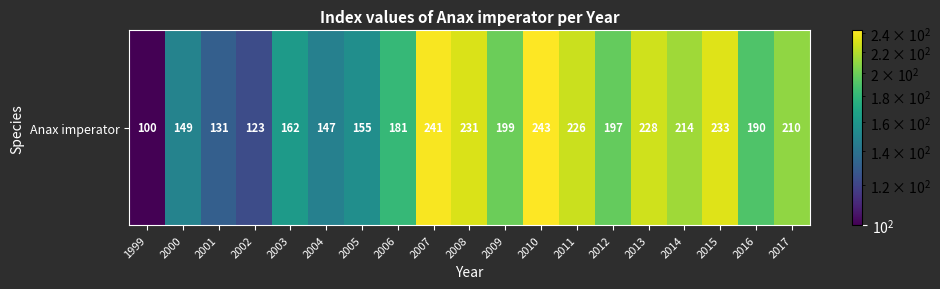

Rank the categories by value from highest to lowest.

2010, 2007, 2015, 2008, 2013, 2011, 2014, 2017, 2009, 2012, 2016, 2006, 2003, 2005, 2000, 2004, 2001, 2002, 1999